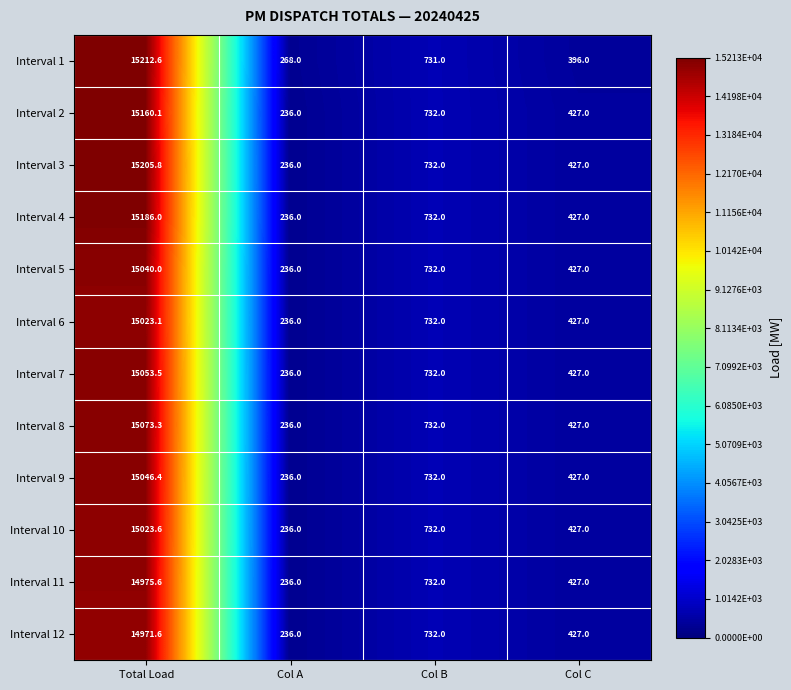

Rank the series by their maximum value, from lowest to highest.

Interval 12, Interval 11, Interval 6, Interval 10, Interval 5, Interval 9, Interval 7, Interval 8, Interval 2, Interval 4, Interval 3, Interval 1